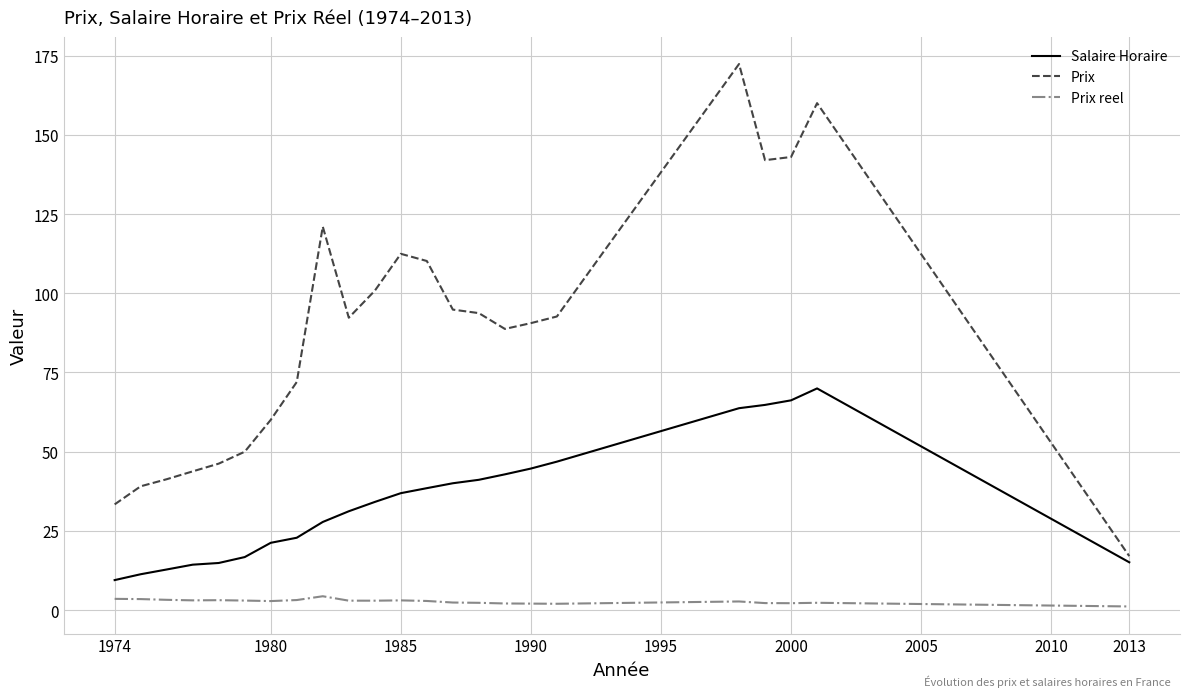

List the series in order of their overall mean, lowest first.

Prix reel, Salaire Horaire, Prix